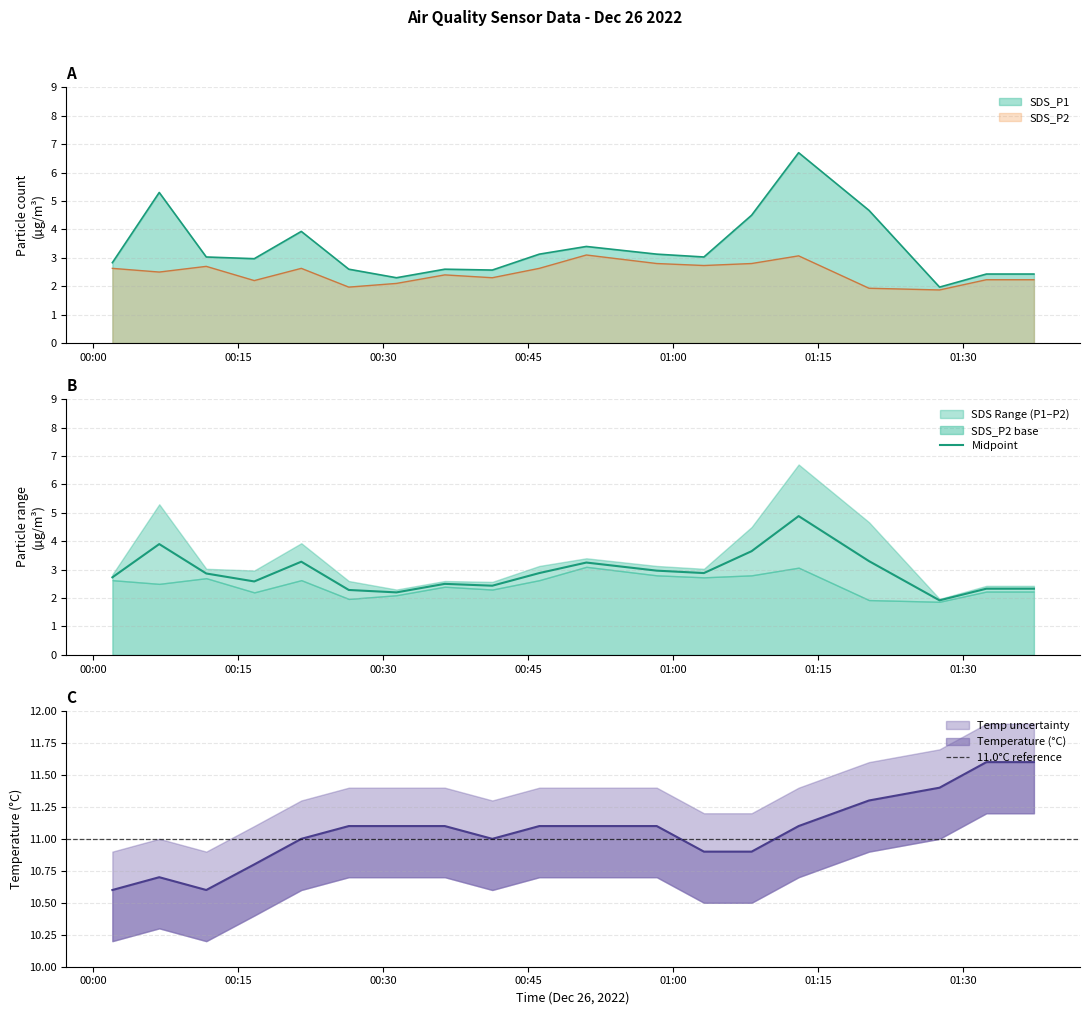

What is the total value across all series at 00:26?

15.7